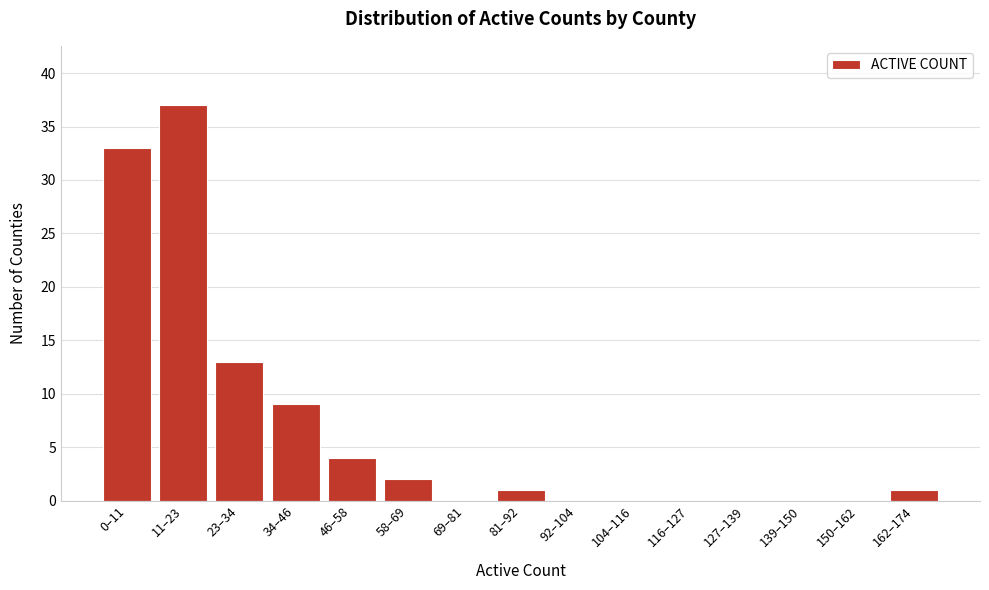

Reading right to left, transcribe all the data shown in this chart.

162–174=1	150–162=0	139–150=0	127–139=0	116–127=0	104–116=0	92–104=0	81–92=1	69–81=0	58–69=2	46–58=4	34–46=9	23–34=13	11–23=37	0–11=33